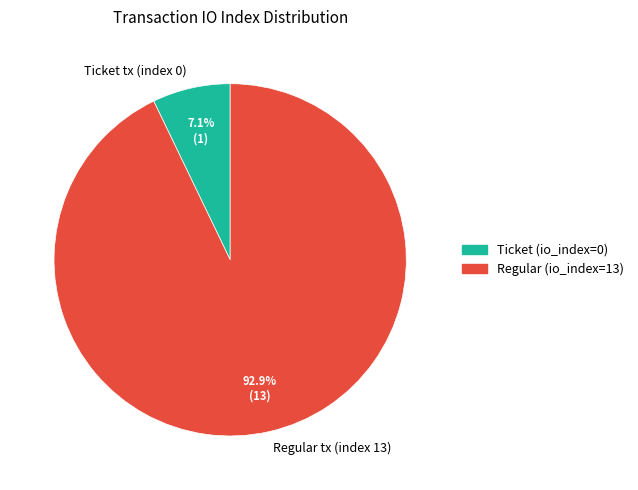

True or false: Regular tx (index 13) accounts for 99% of the total.

False